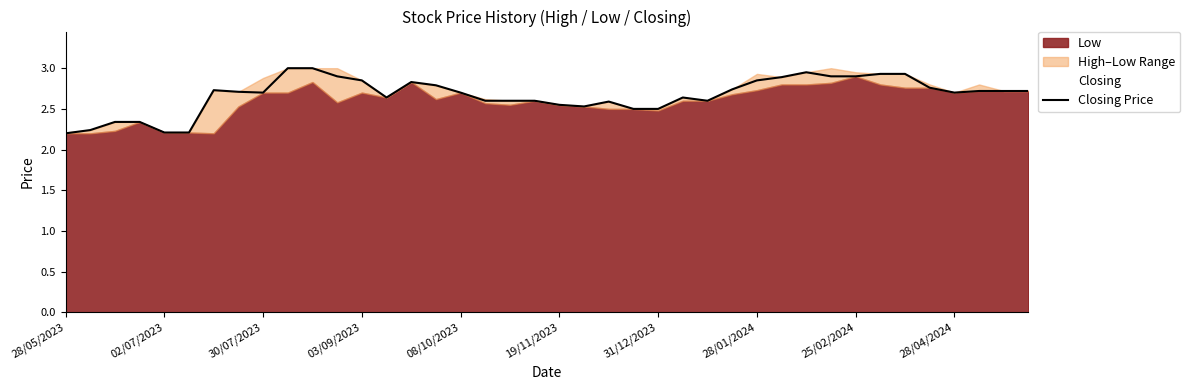

Where is the data nearest to the value 2?

28/05/2023